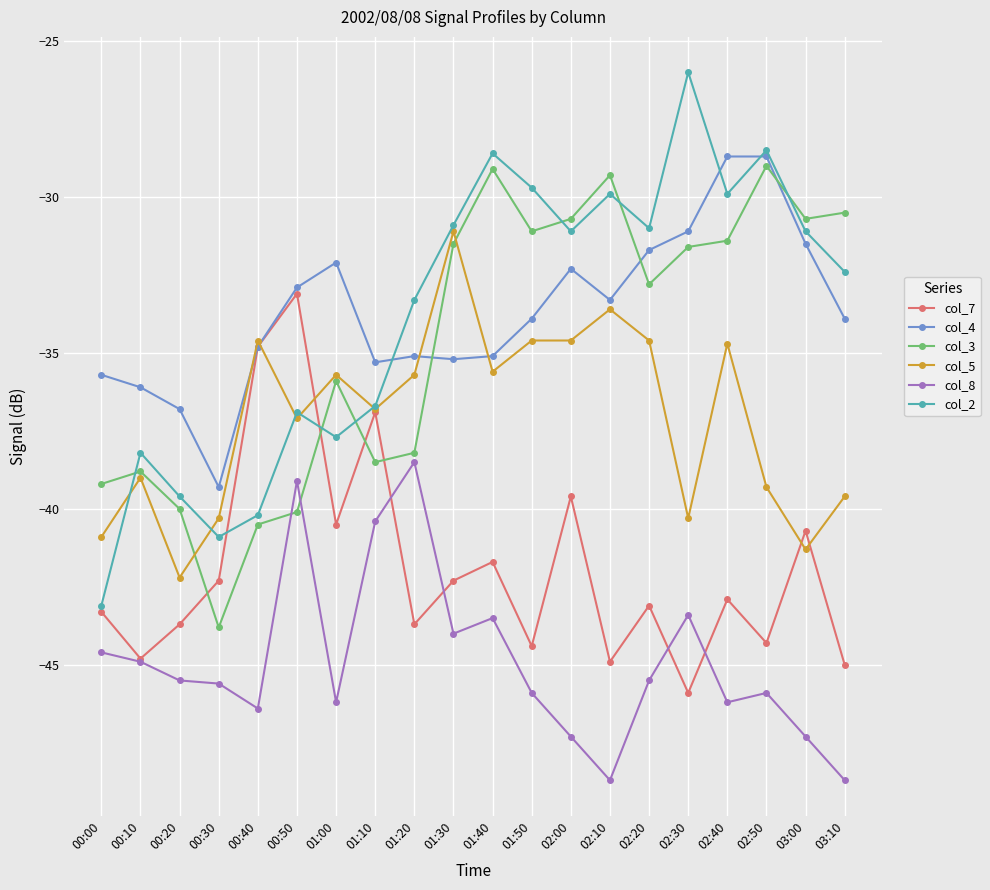

Which category has the lowest value in the col_7 series?

02:30